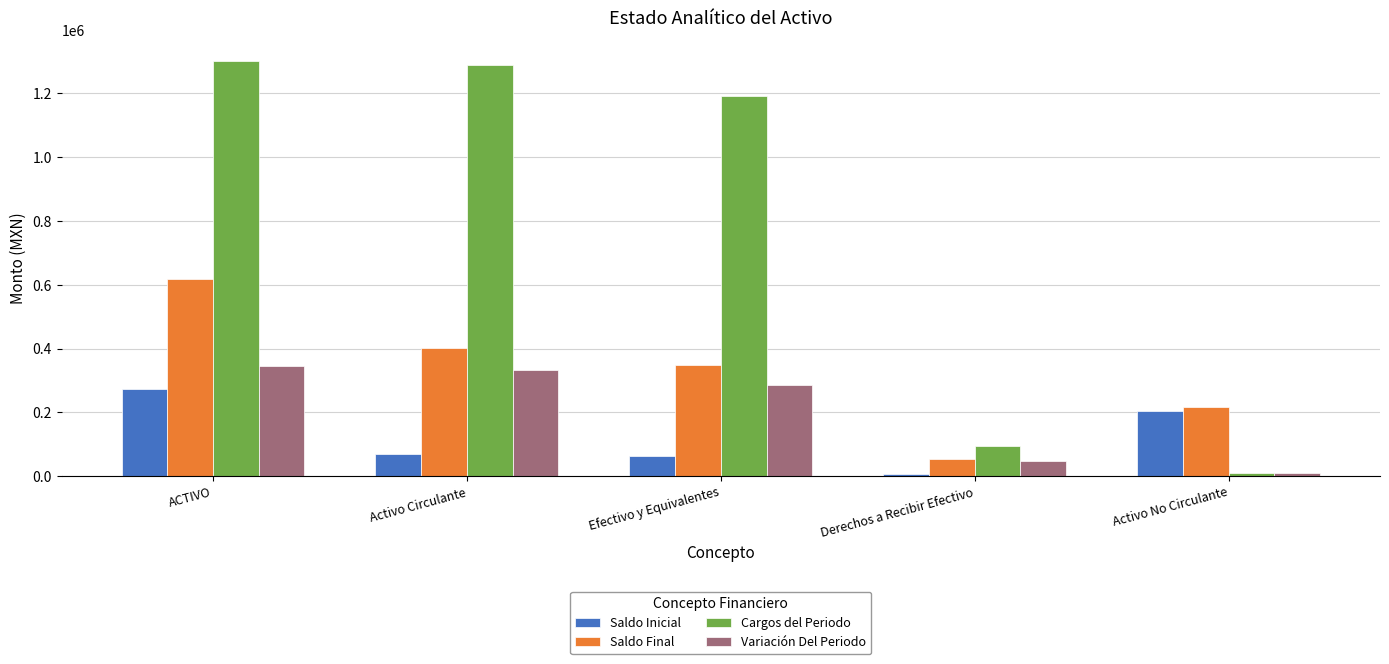

How many distinct data groups are displayed?

4